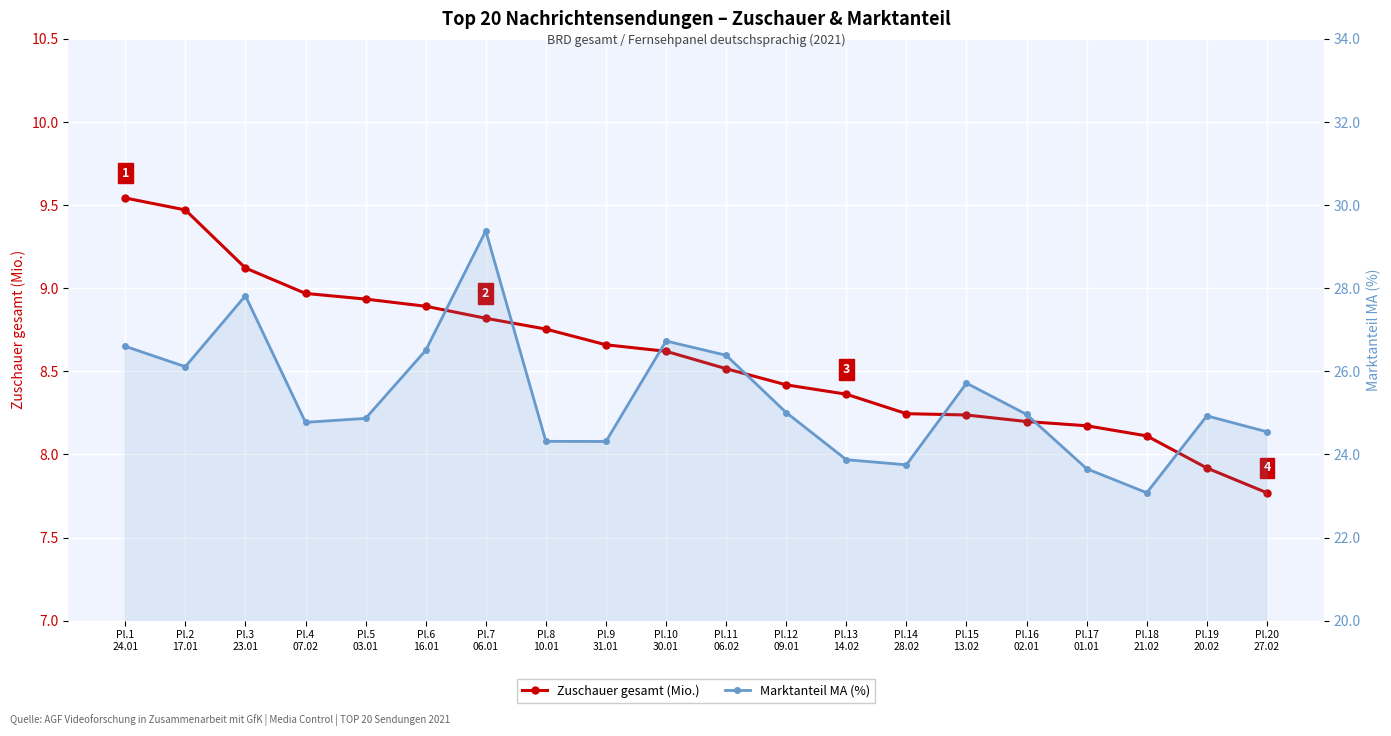

Which series has the largest total across all categories?

Marktanteil MA (%)